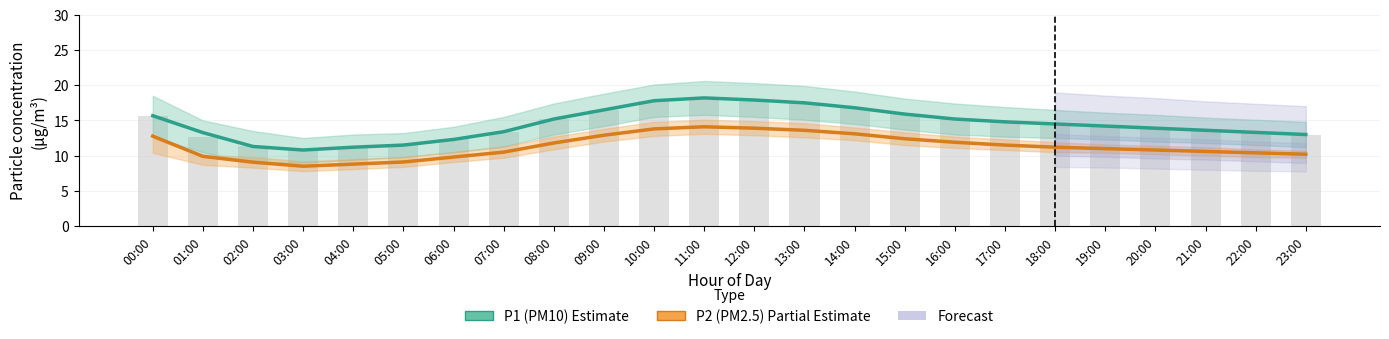

Reading left to right, list all the values displayed in this chart.

P1 (PM10) estimate: 15.7	13.3	11.3	10.8	11.2	11.5	12.3	13.4	15.2	16.5	17.8	18.2	17.9	17.5	16.8	15.9	15.2	14.8	14.5	14.2	13.9	13.6	13.3	13.0
P2 (PM2.5) estimate: 12.8	9.9	9.1	8.5	8.8	9.1	9.8	10.5	11.8	12.9	13.8	14.1	13.9	13.6	13.1	12.4	11.9	11.5	11.2	11.0	10.8	10.6	10.4	10.2